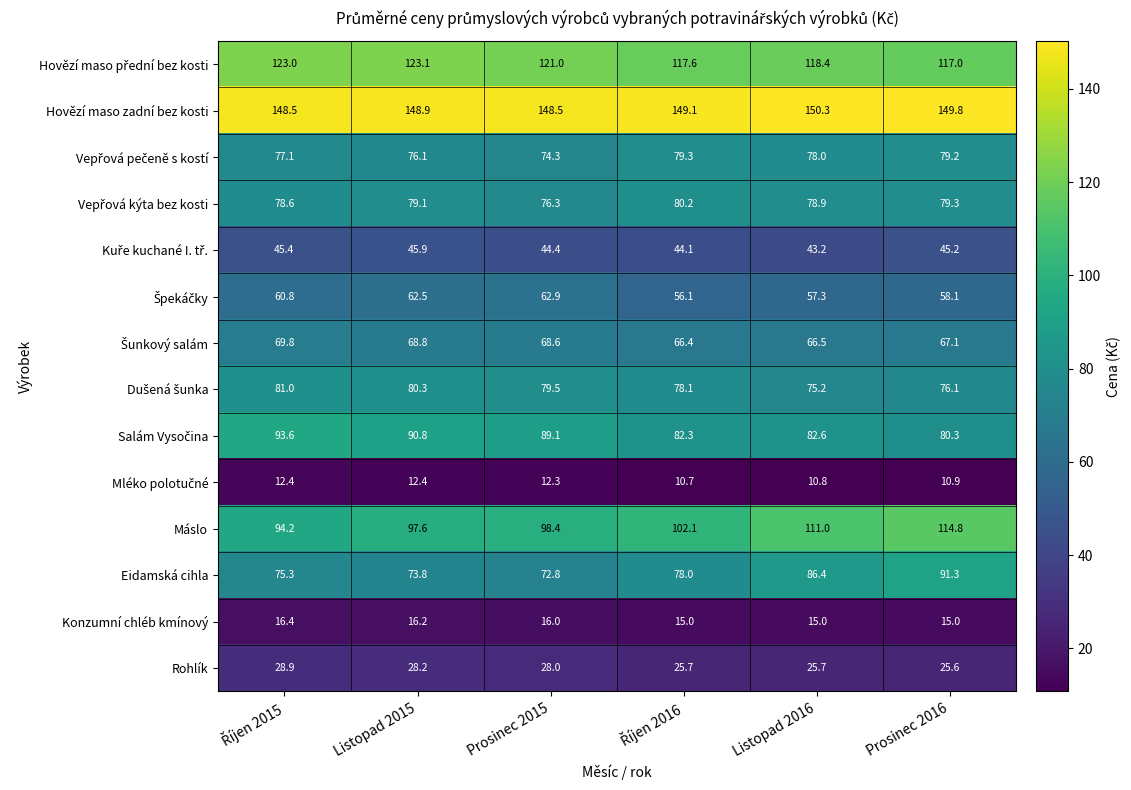

What is the average value of the Rohlík series?

27.0